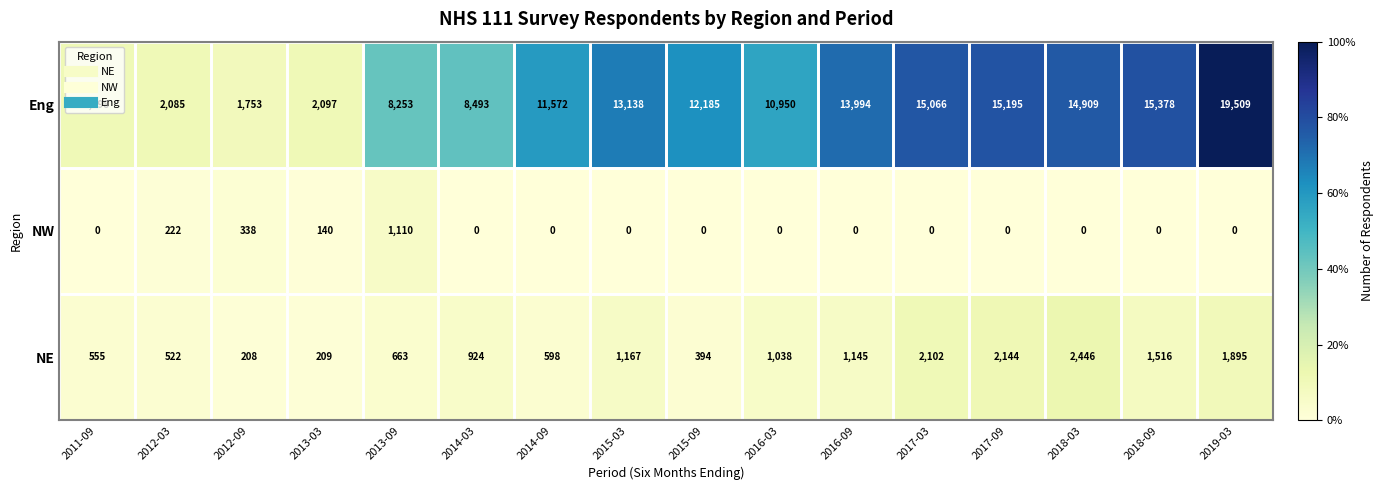

Rank the categories by Eng value from lowest to highest.

2012-09, 2012-03, 2013-03, 2011-09, 2013-09, 2014-03, 2016-03, 2014-09, 2015-09, 2015-03, 2016-09, 2018-03, 2017-03, 2017-09, 2018-09, 2019-03